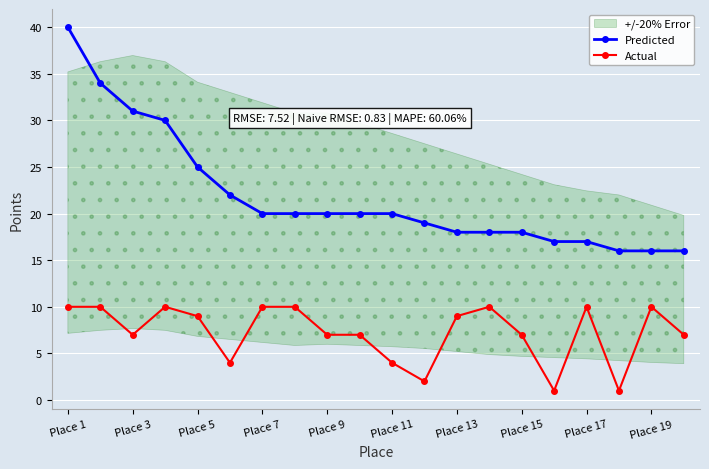

True or false: Predicted has a value of 33 at Place 9.

False